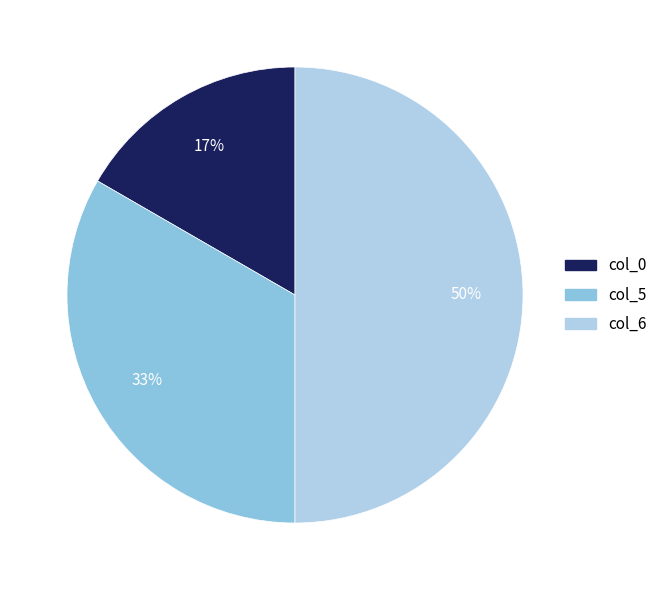

Rank the categories by value from highest to lowest.

col_6, col_5, col_0